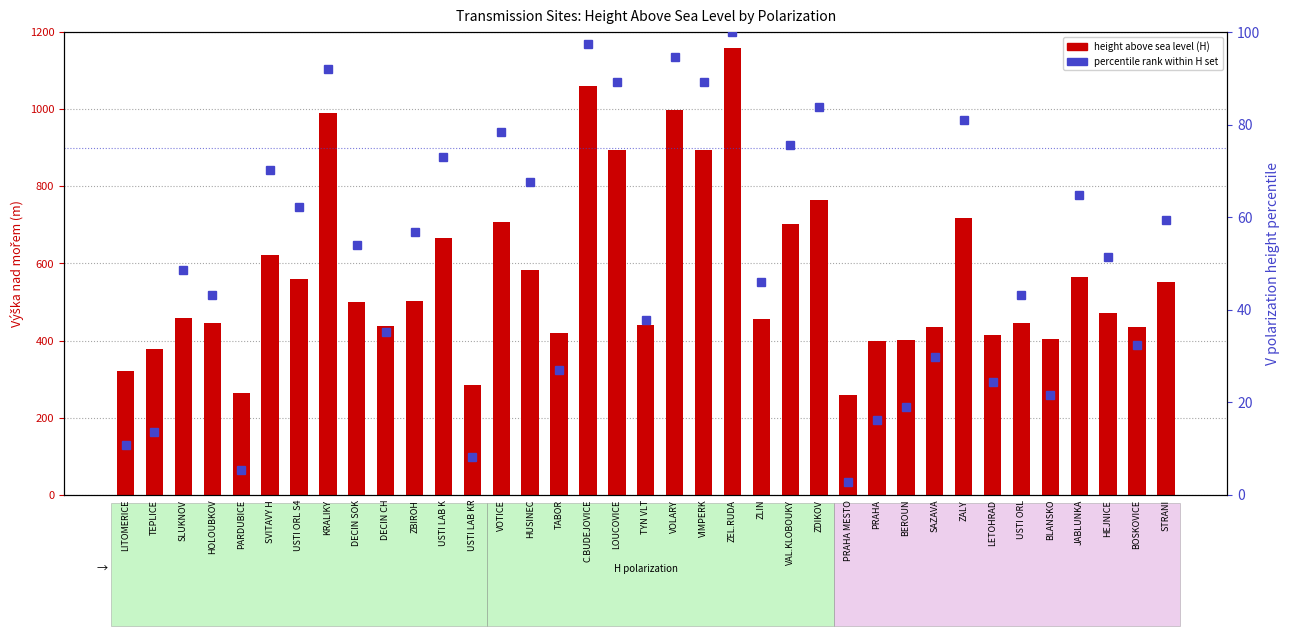

What is the difference between the H polarization values at BEROUN and DECIN CH?

37.0